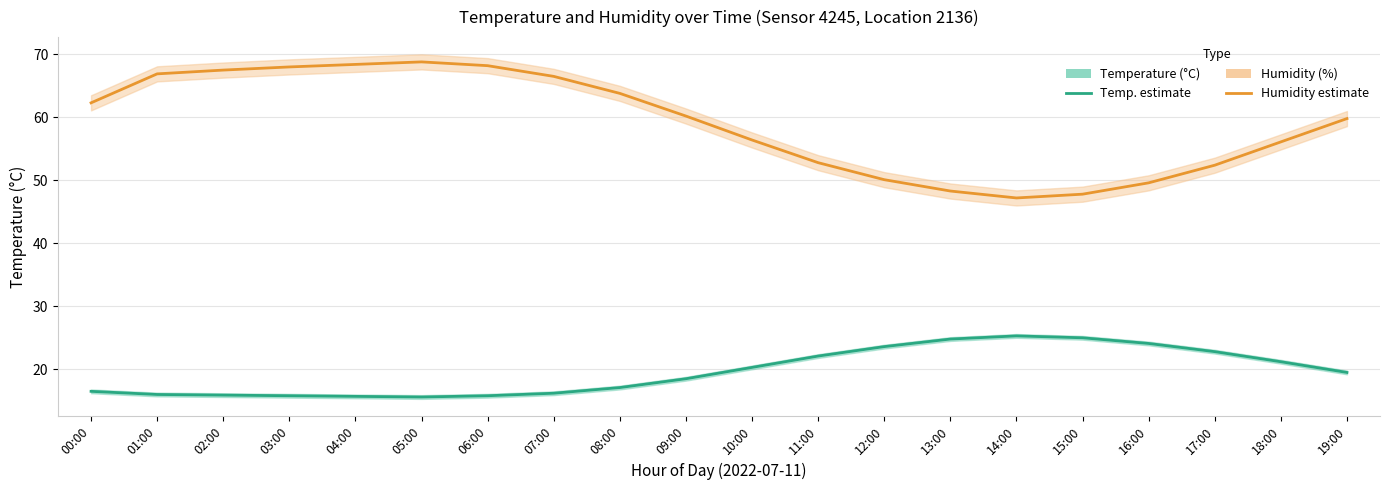

How many categories are shown in the chart?

20